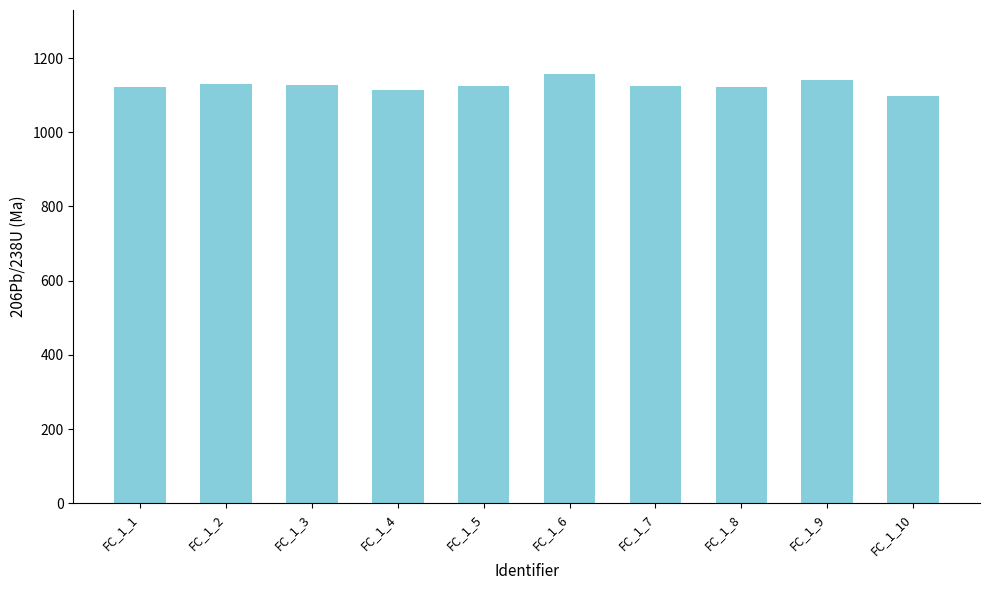

What is the value of the 6th bar from the left?

1156